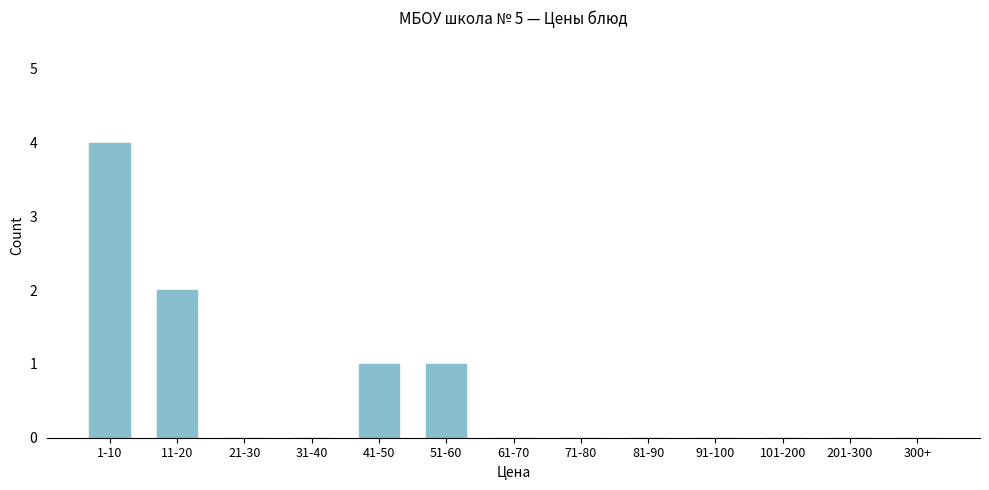

Reading left to right, transcribe all the data shown in this chart.

1-10=4	11-20=2	21-30=0	31-40=0	41-50=1	51-60=1	61-70=0	71-80=0	81-90=0	91-100=0	101-200=0	201-300=0	300+=0